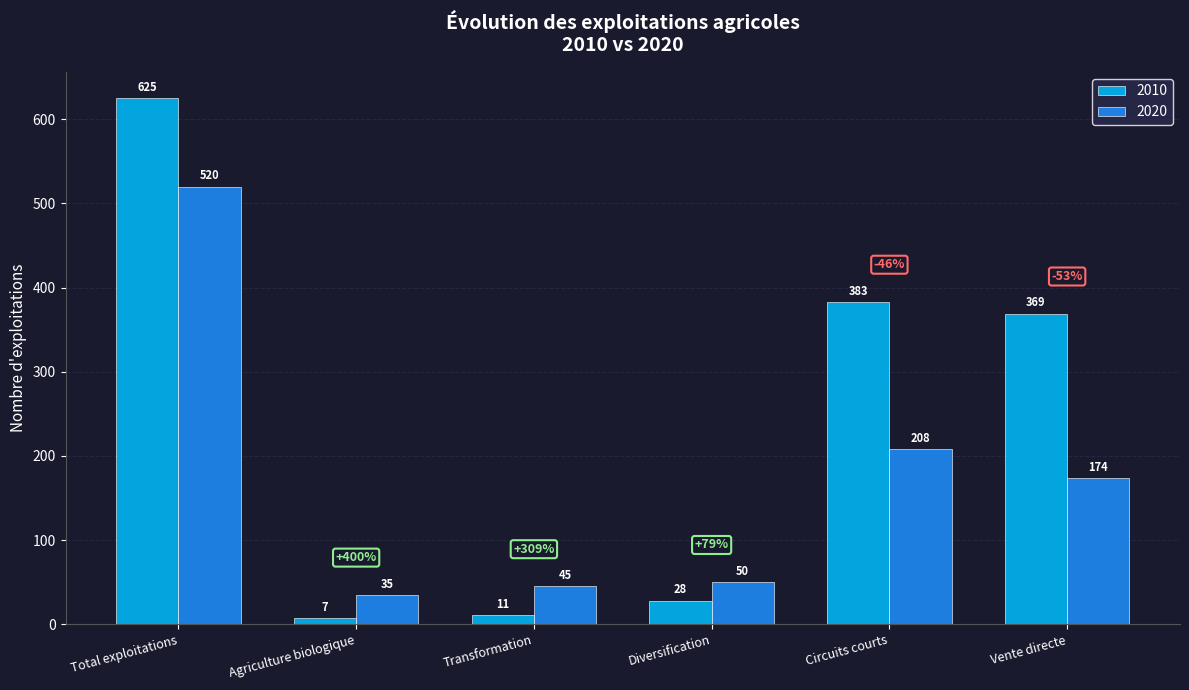

How many data points does each series have?

6